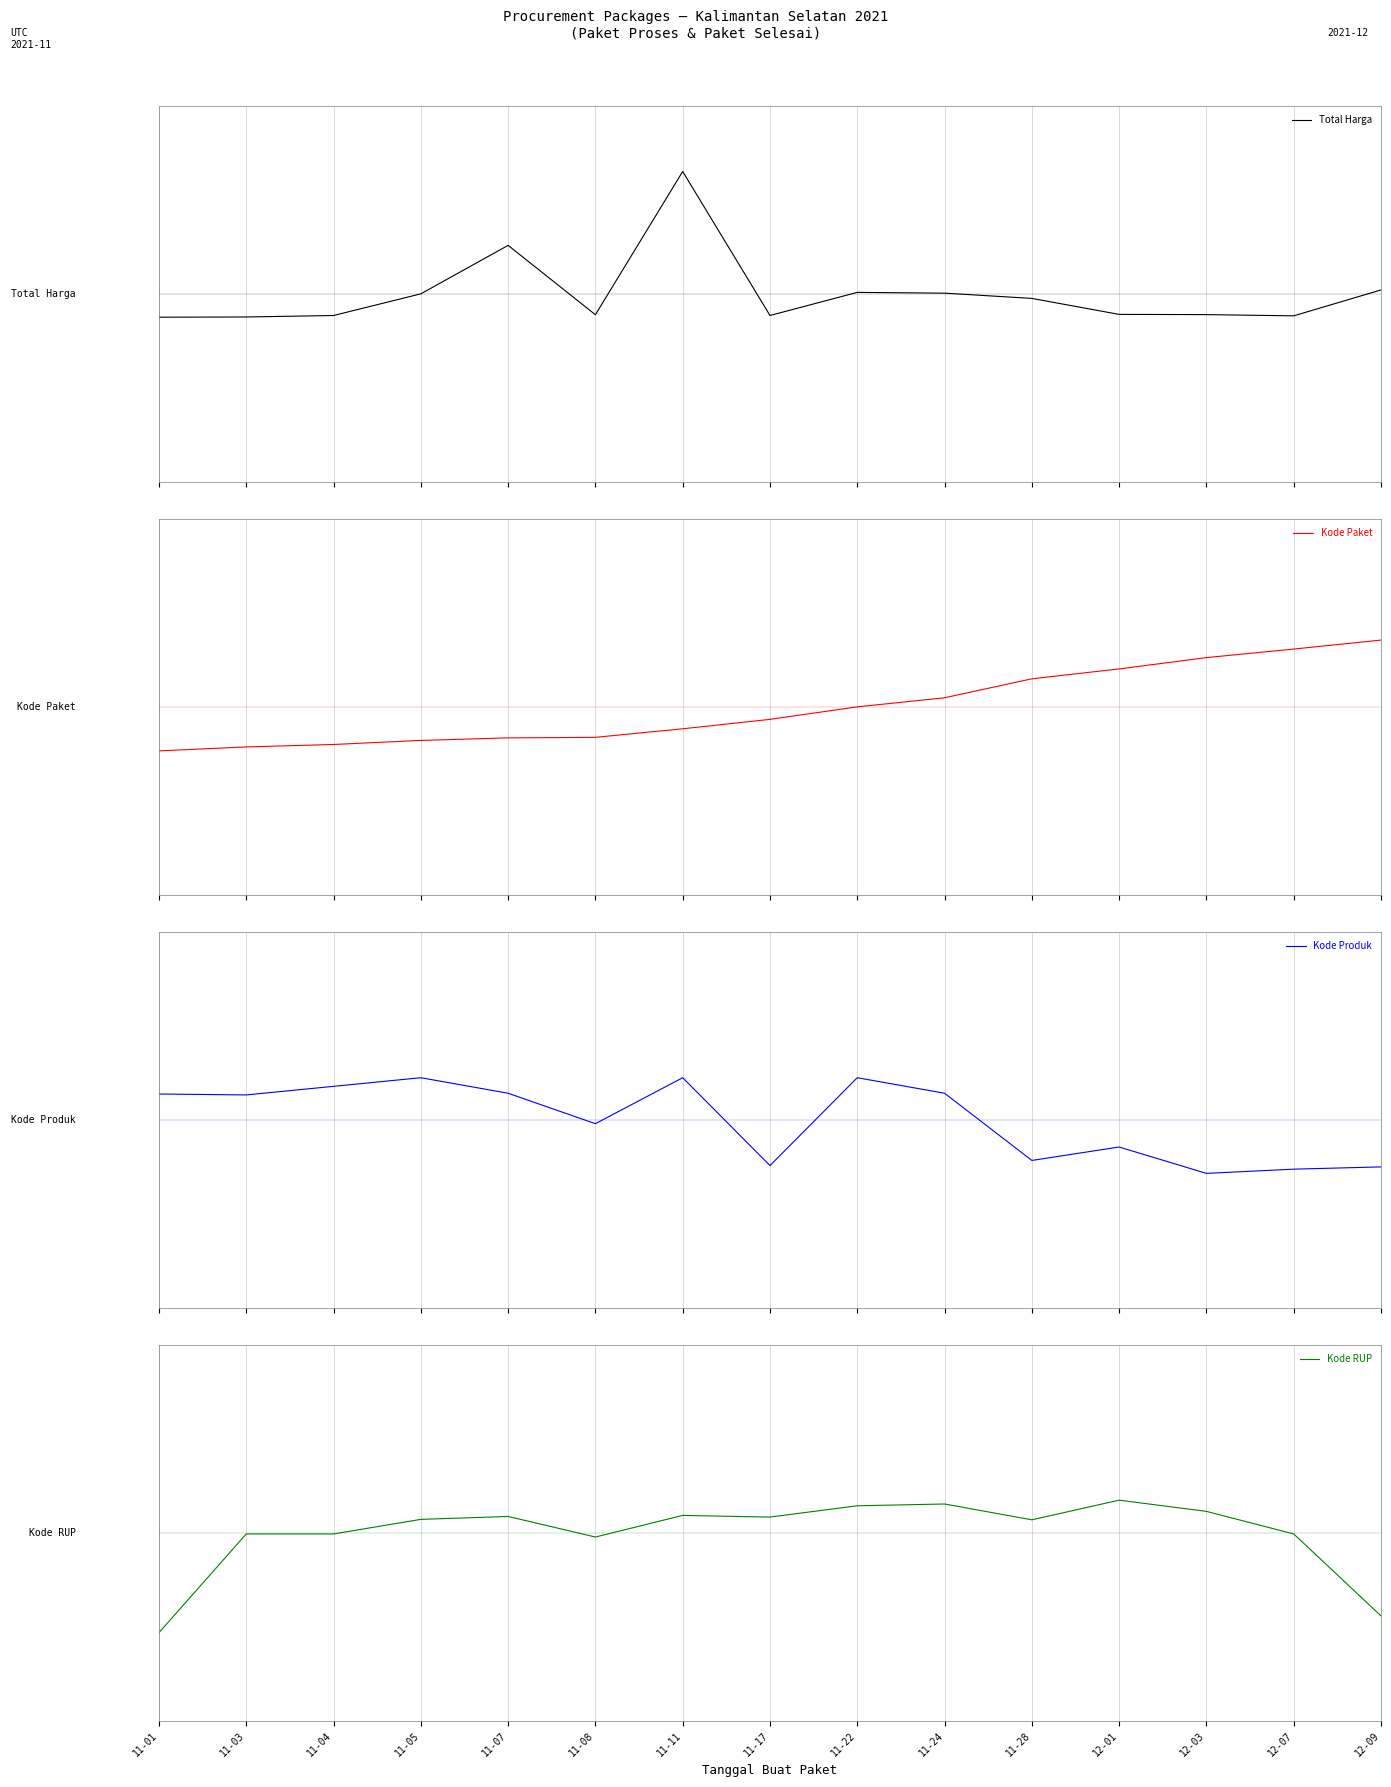

What is the value of the Kode Produk point at the 2nd from the left?

0.7